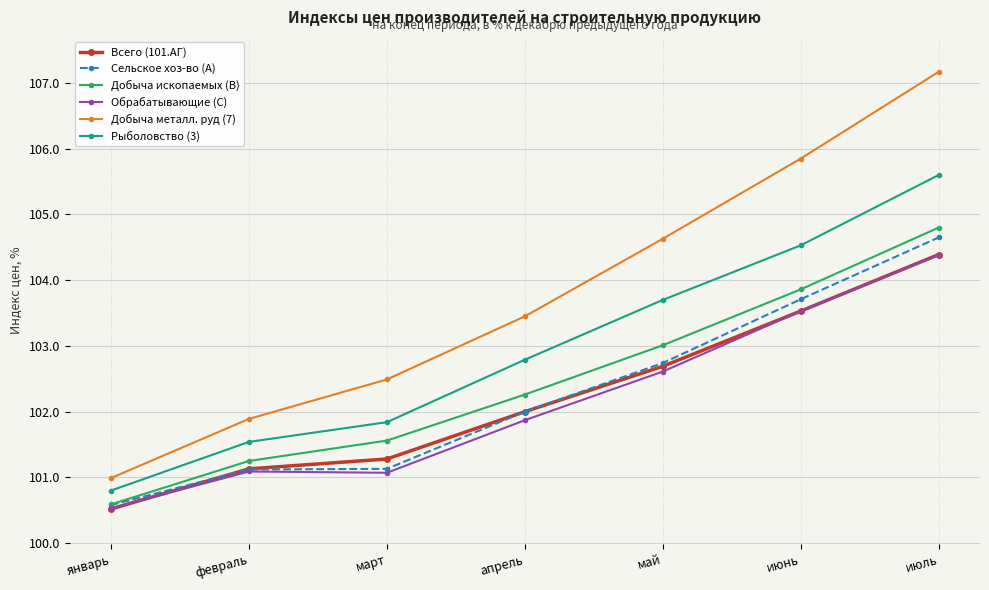

How many values in the Сельское хоз-во (A) series are below 102?

3